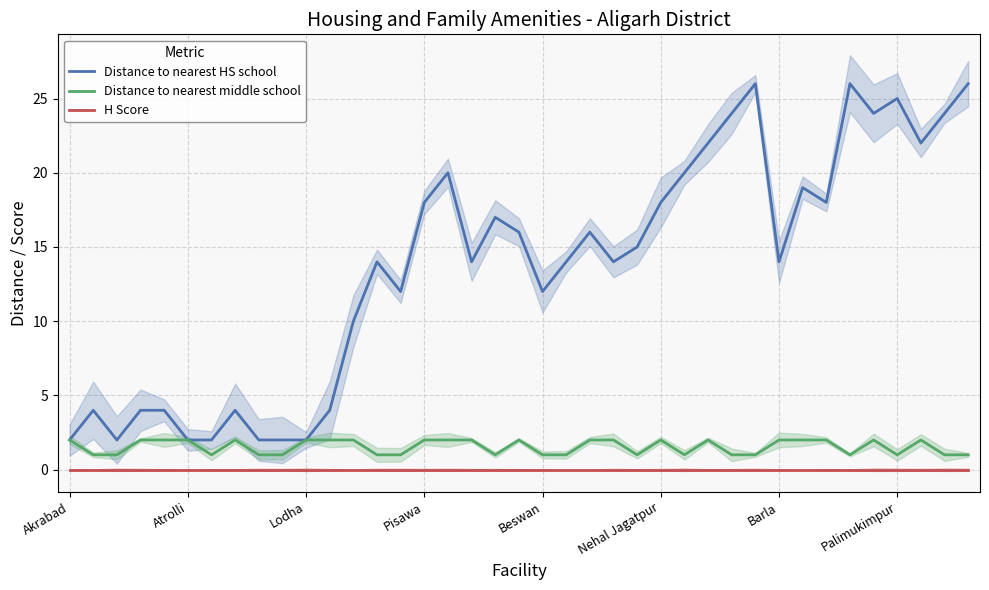

What is the total value across all series at 9?

3